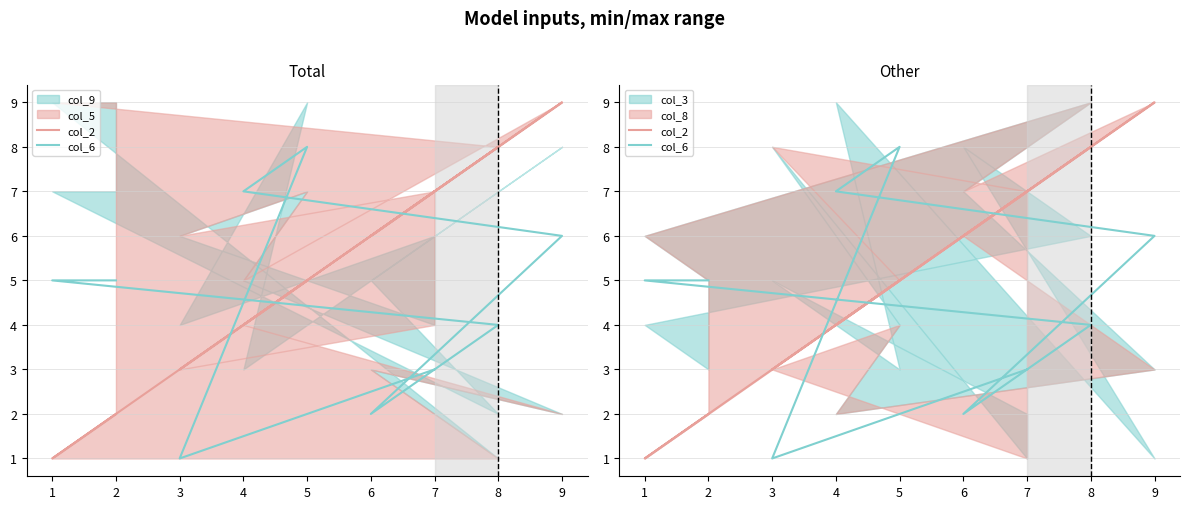

What is the minimum value shown in the chart?

1